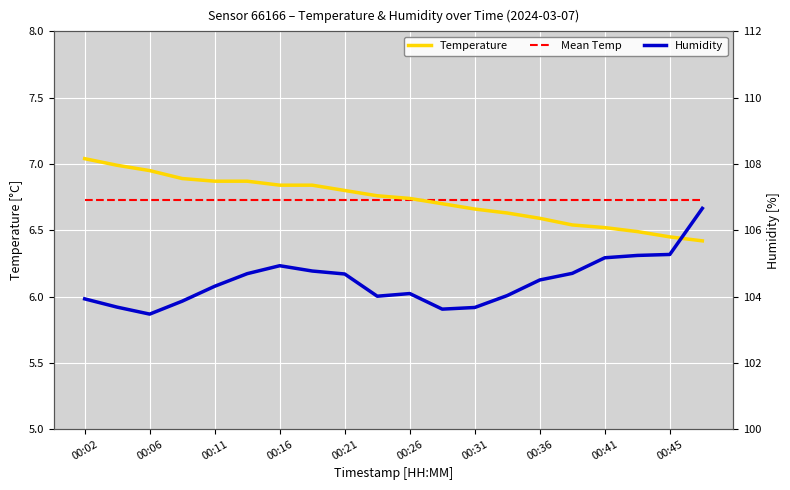

The value of Humidity at 00:36 is 104.5. True or false?

True